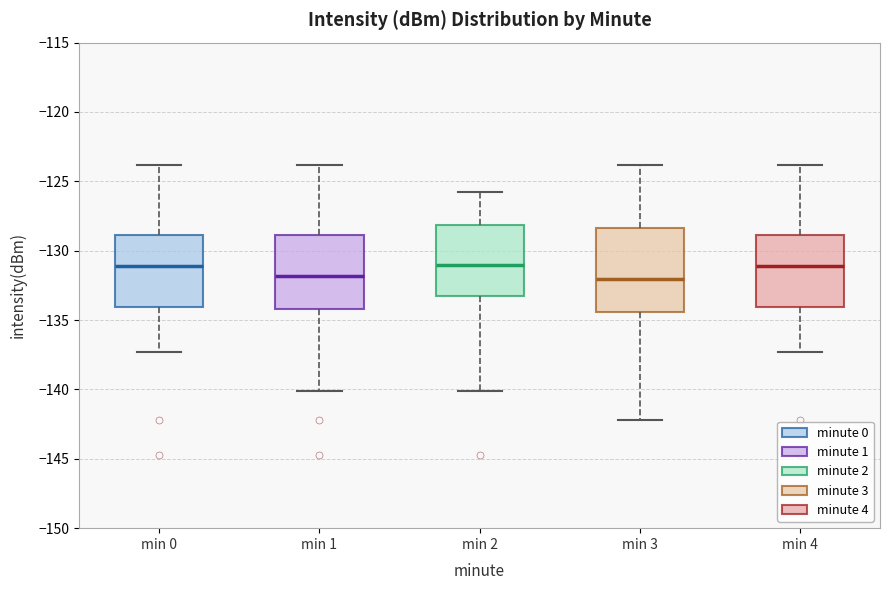

Reading left to right, transcribe this box plot: for each box, give where its median line is, the range the box spans, and where its two whiskers end, as read against the y-axis. The values are not printed on the chart, so give them approximately, as read against the axis.

min 0: median -131.0, box -134.0 to -129.0, whiskers -137.5 to -124.0
min 1: median -132.0, box -134.0 to -129.0, whiskers -140.0 to -124.0
min 2: median -131.0, box -133.5 to -128.0, whiskers -140.0 to -126.0
min 3: median -132.0, box -134.5 to -128.5, whiskers -142.0 to -124.0
min 4: median -131.0, box -134.0 to -129.0, whiskers -137.5 to -124.0